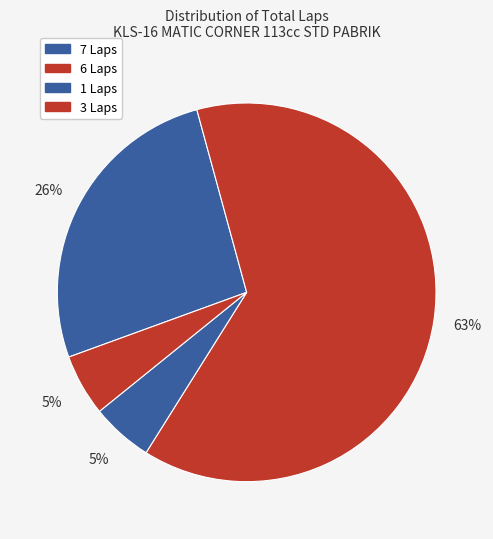

How many slices are in this pie chart?

4